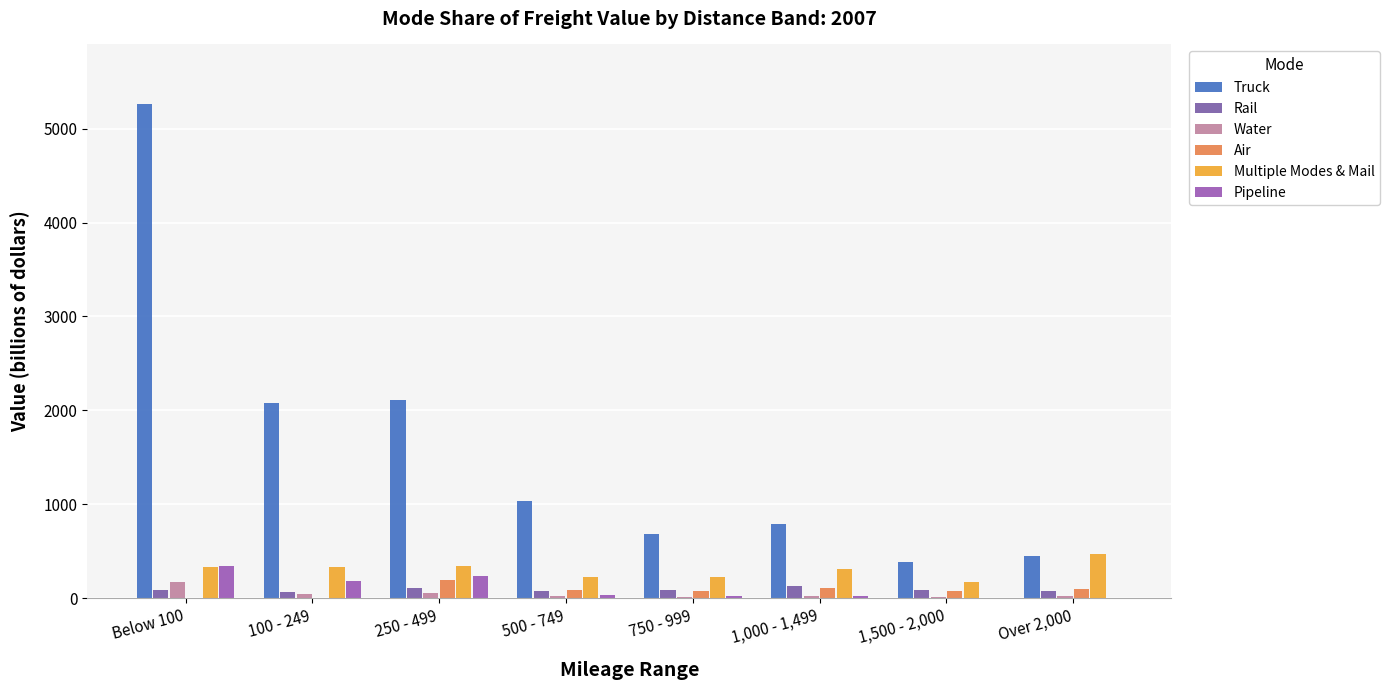

Which category has the highest value across all series?

Below 100